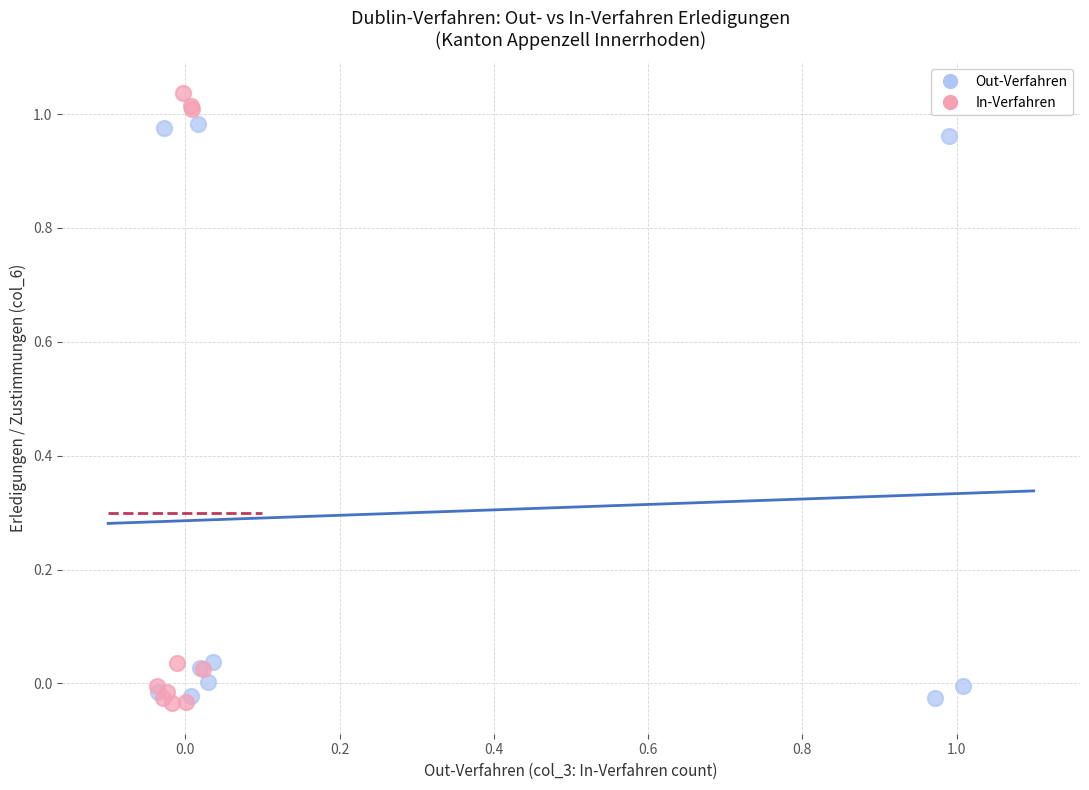

Which series contains the highest Y value?

In-Verfahren